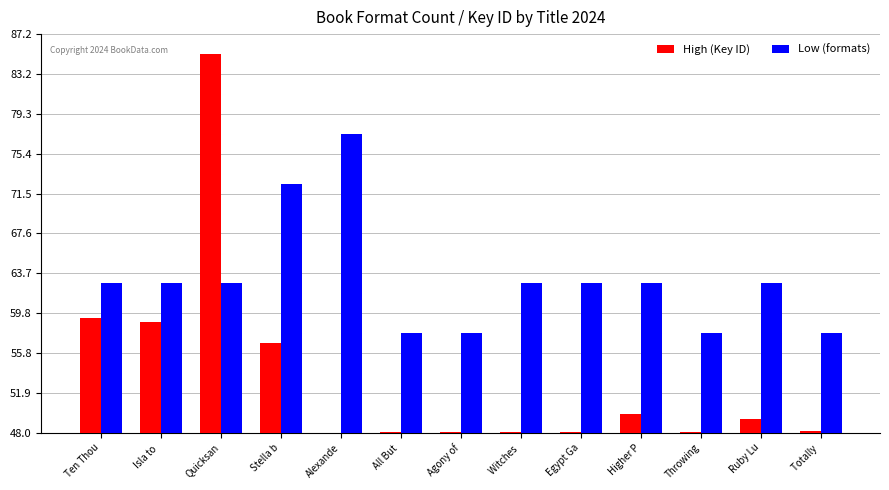

Rank the series at Alexande from lowest to highest value.

High (Key ID), Low (formats)